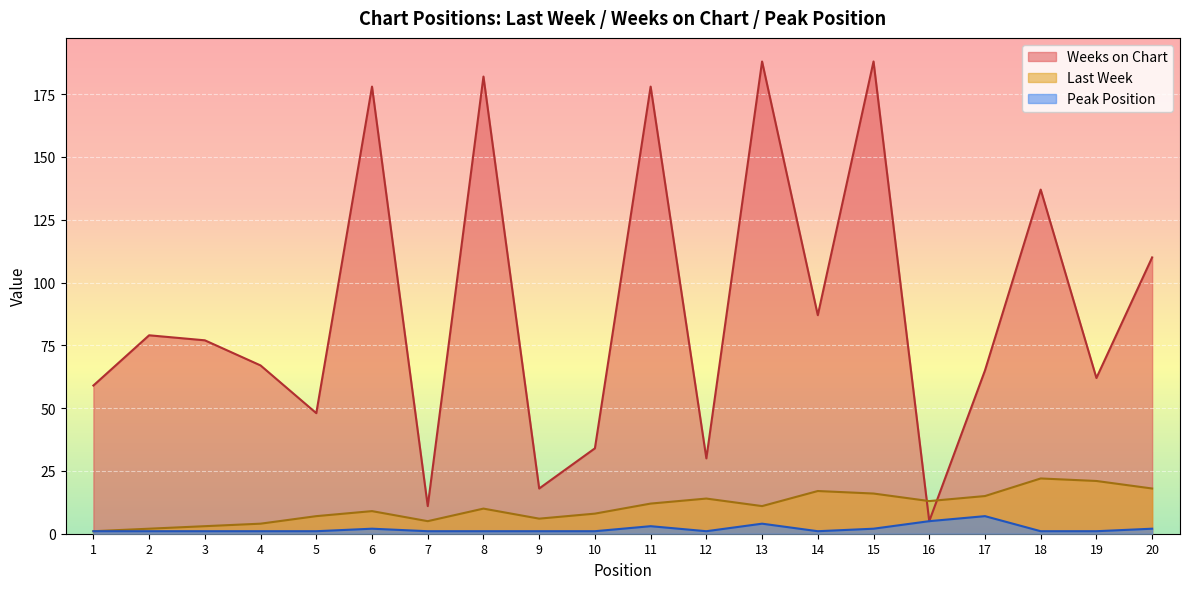

What is the lowest value of the Last Week series?

1